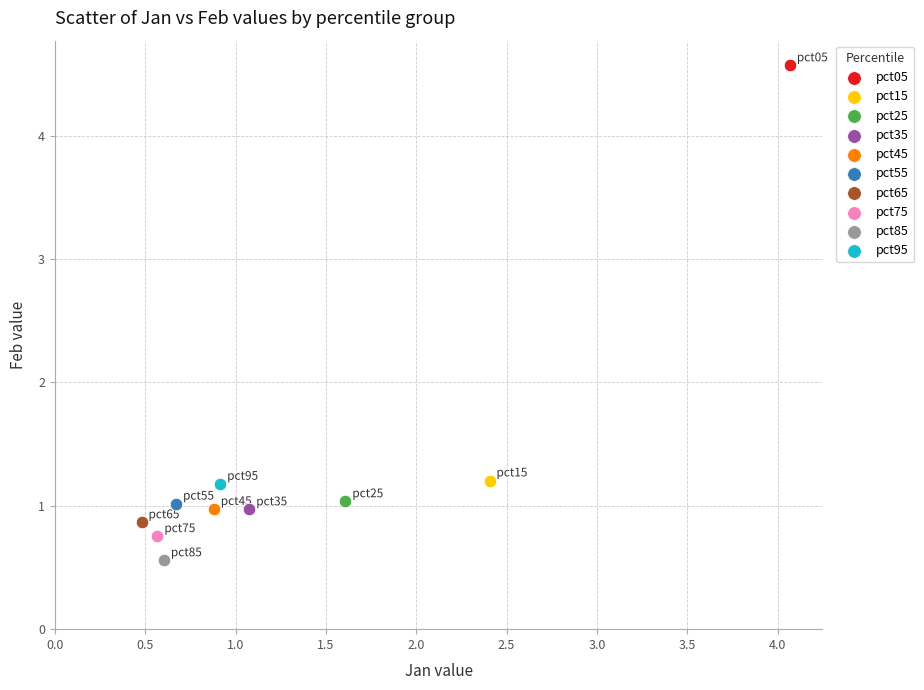

Which series reaches the minimum Y coordinate?

pct85